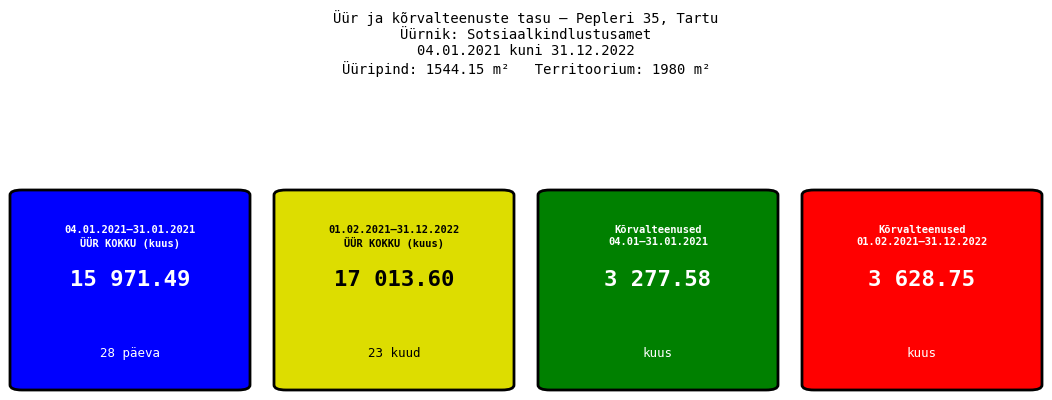

What is the greatest value displayed?

17013.6